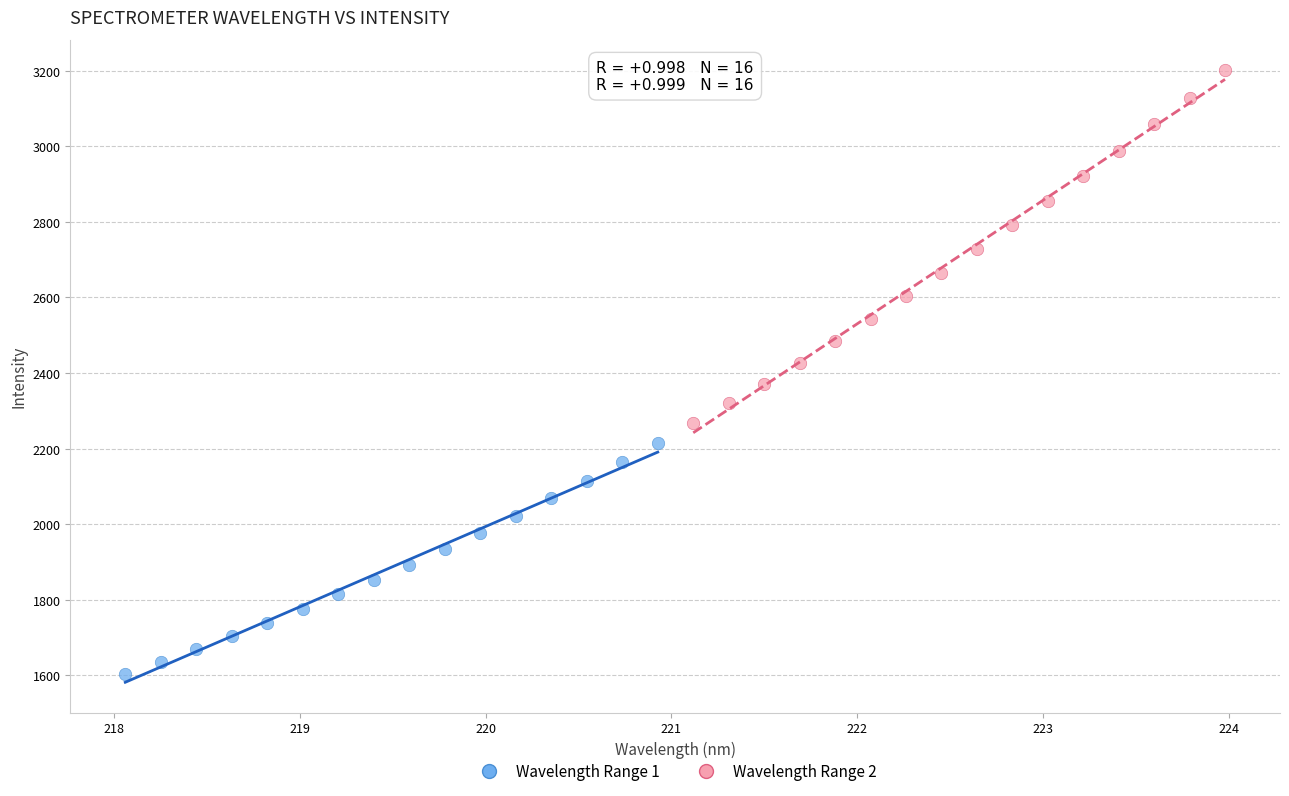

Which series contains the lowest Y value?

Wavelength Range 1